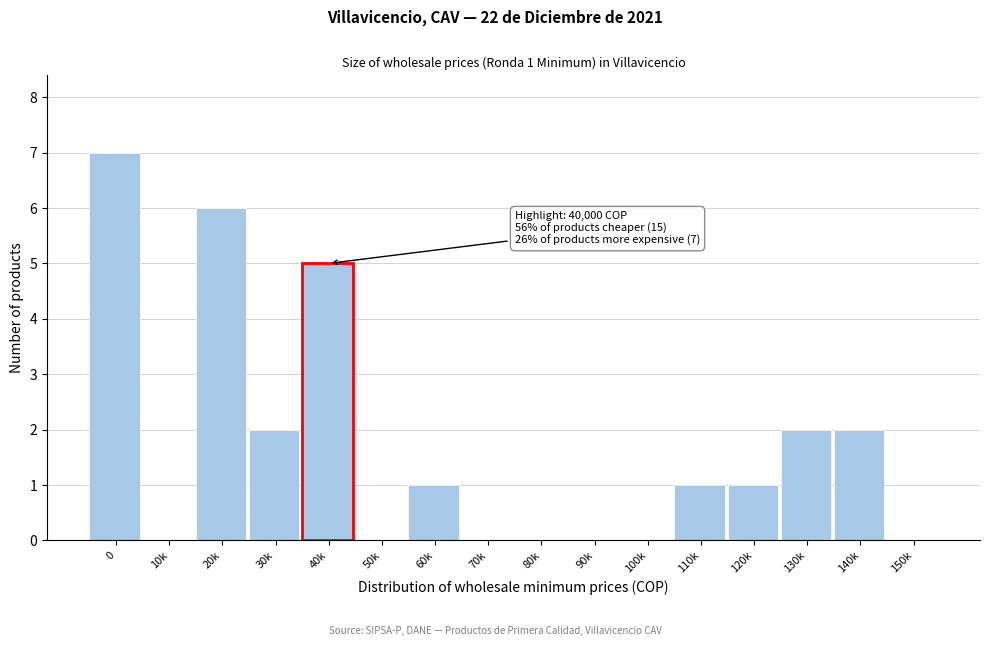

Reading right to left, extract all data points from this chart.

150k=0	140k=2	130k=2	120k=1	110k=1	100k=0	90k=0	80k=0	70k=0	60k=1	50k=0	40k=5	30k=2	20k=6	10k=0	0=7